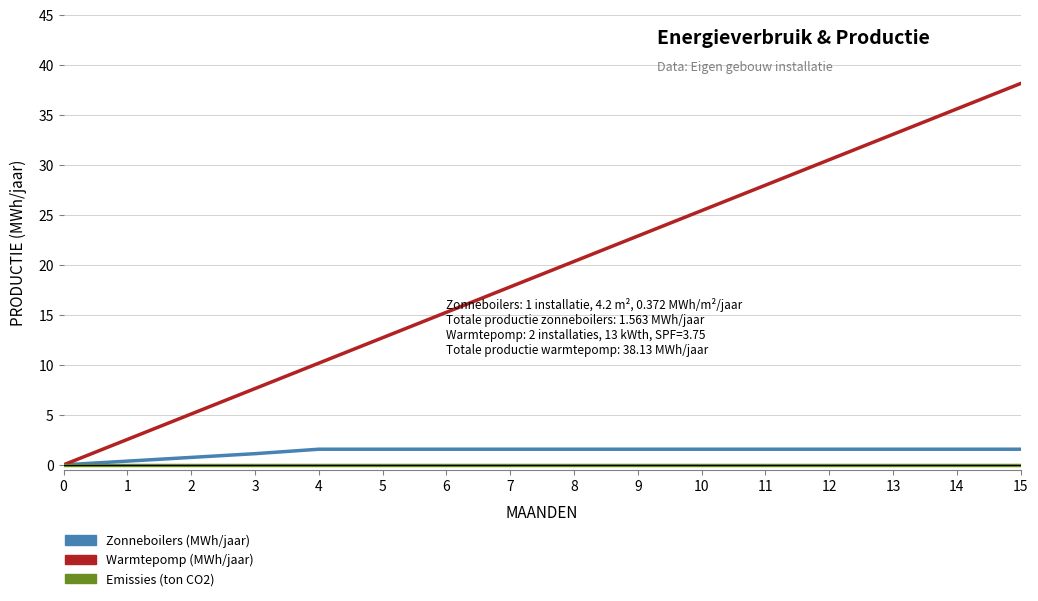

Which series has the largest range (max minus min)?

Warmtepomp (MWh/jaar)